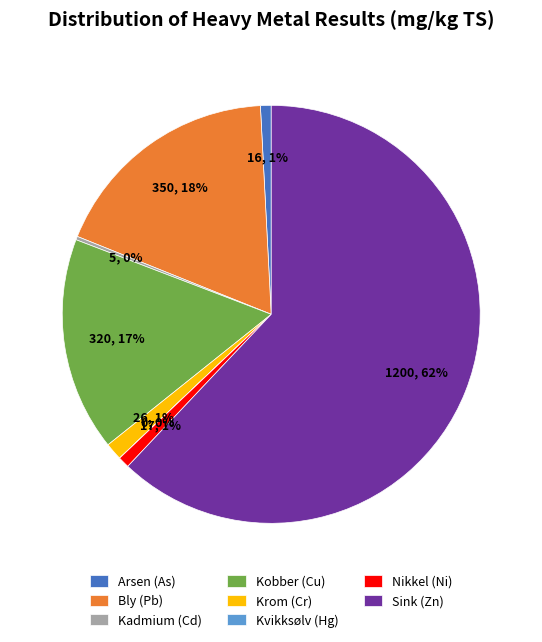

Is the sum of Kobber (Cu) and Arsen (As) greater than half?

No